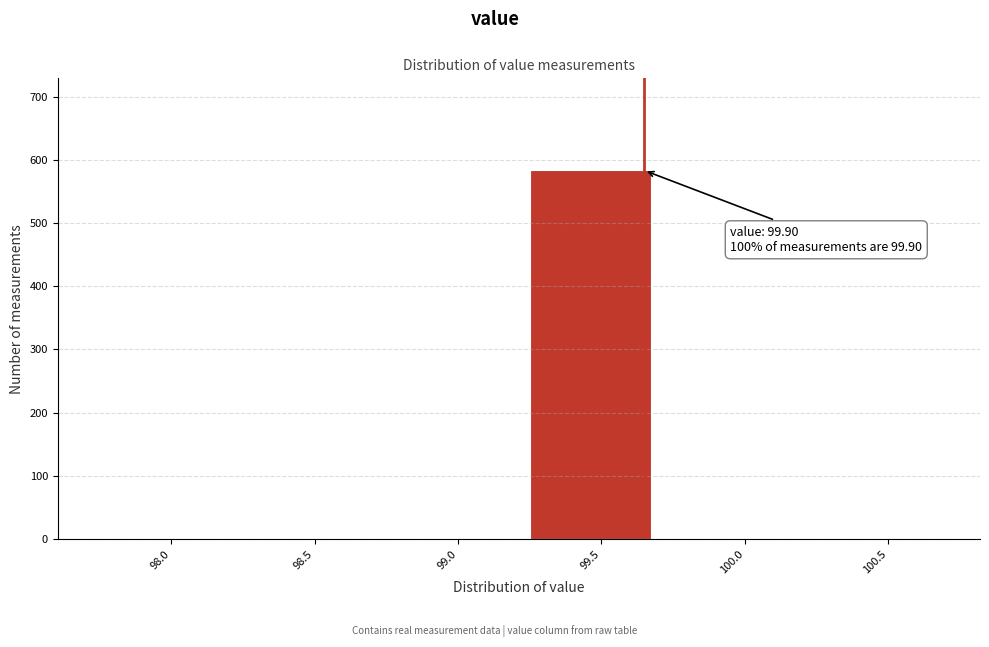

Reading left to right, list all the values displayed in this chart.

98.0=0	98.5=0	99.0=0	99.5=583	100.0=0	100.5=0